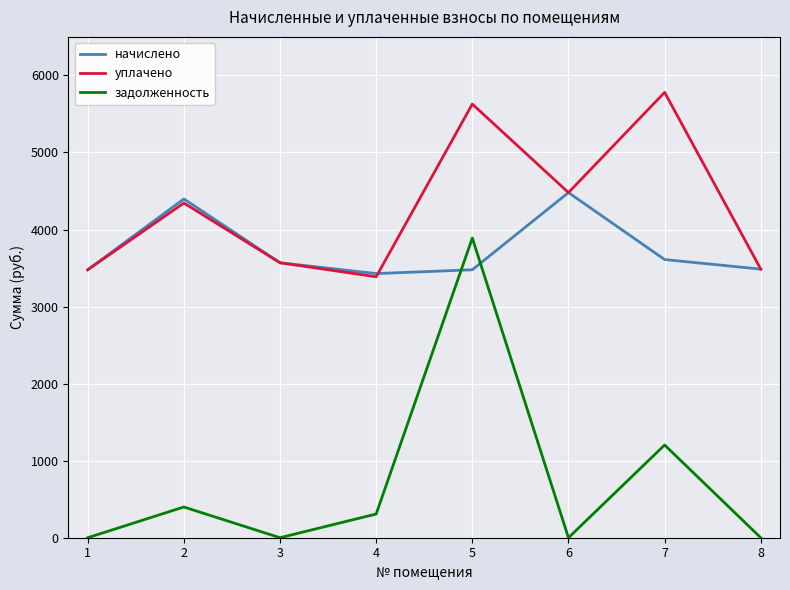

List the series in order of their peak value, lowest first.

задолженность, начислено, уплачено